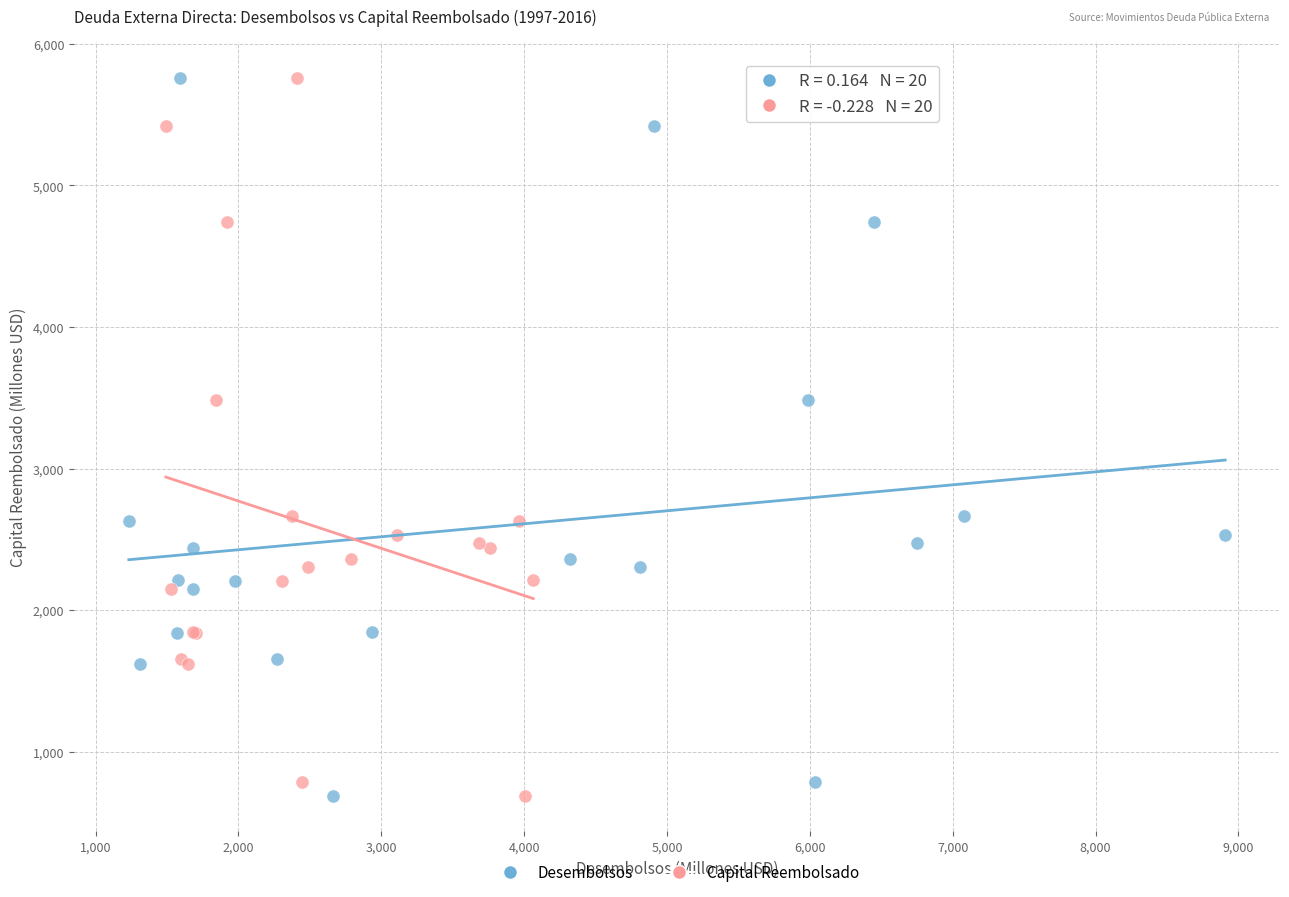

What are all the series names shown in the legend?

Desembolsos, Capital Reembolsado